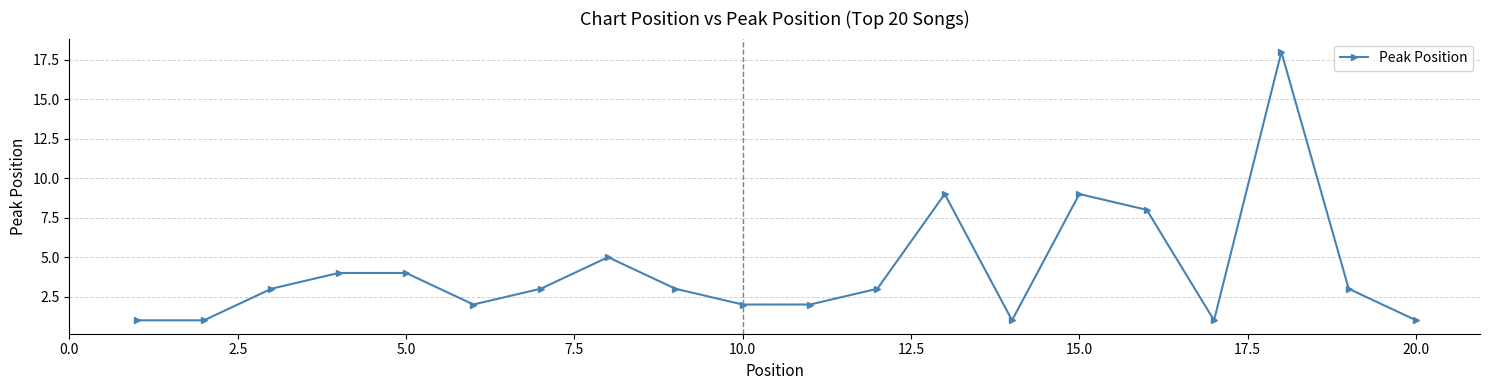

What is the sum of all values?

83